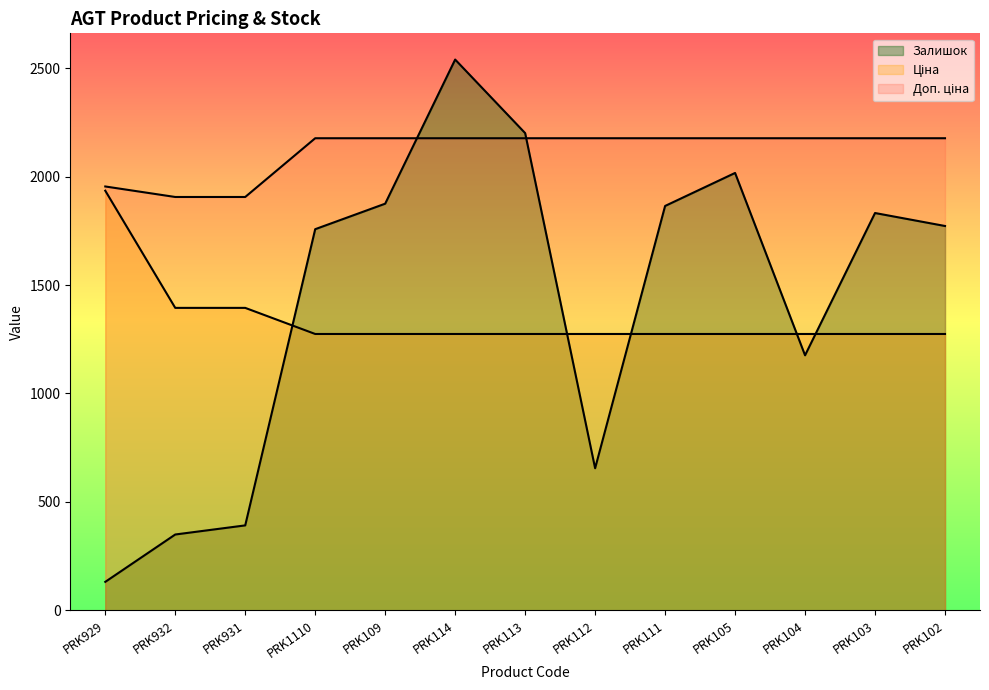

After their last crossing, which series has the higher values: Ціна or Залишок?

Залишок